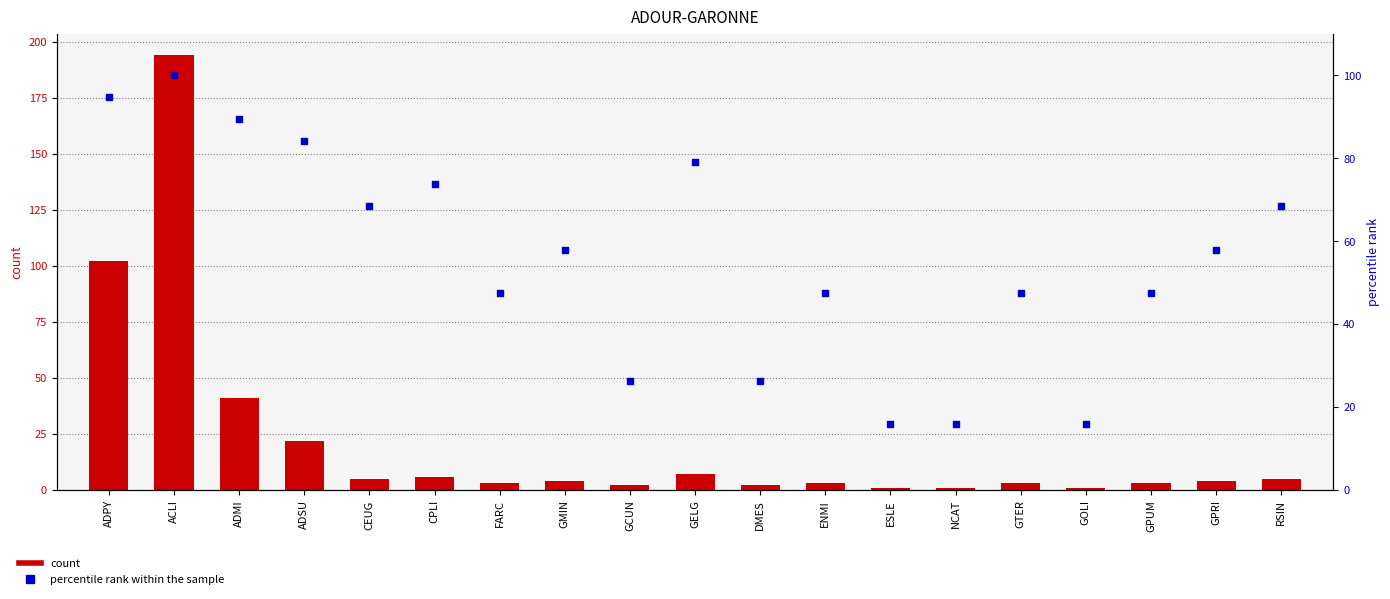

At how many categories does at least one series exceed 25?

16